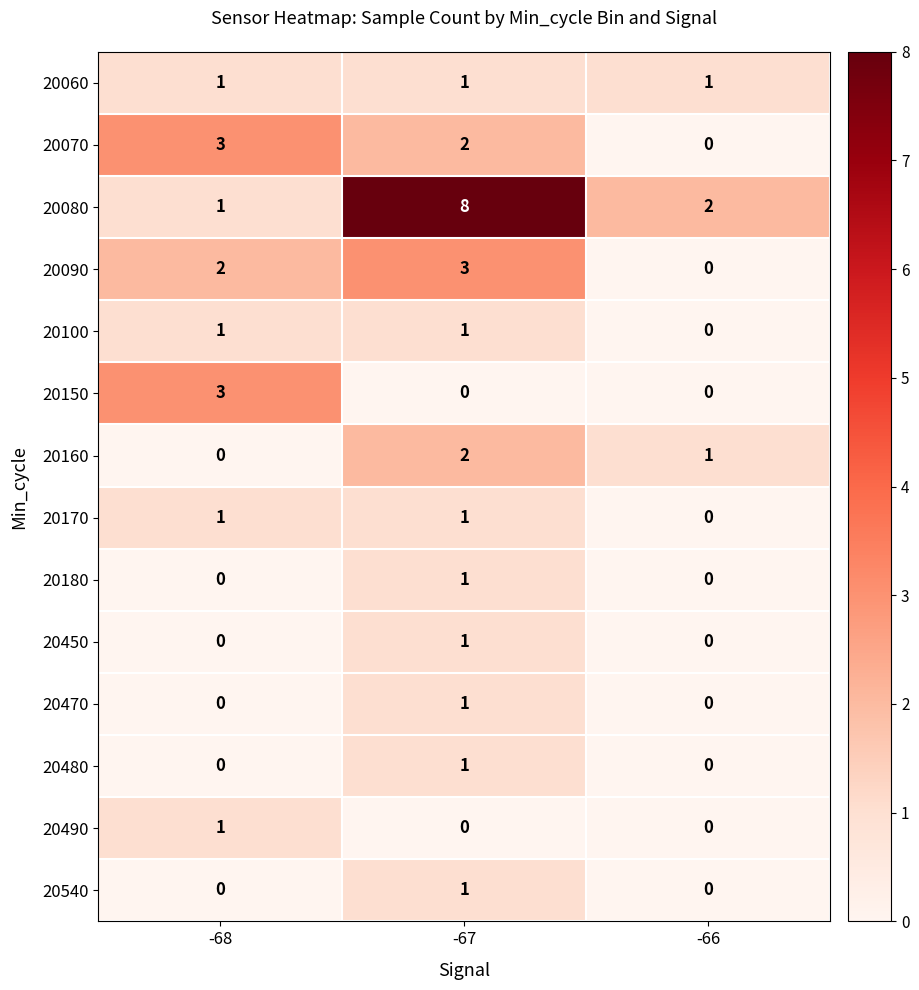

What is the sum of the 20080 values at -67 and -66?

10